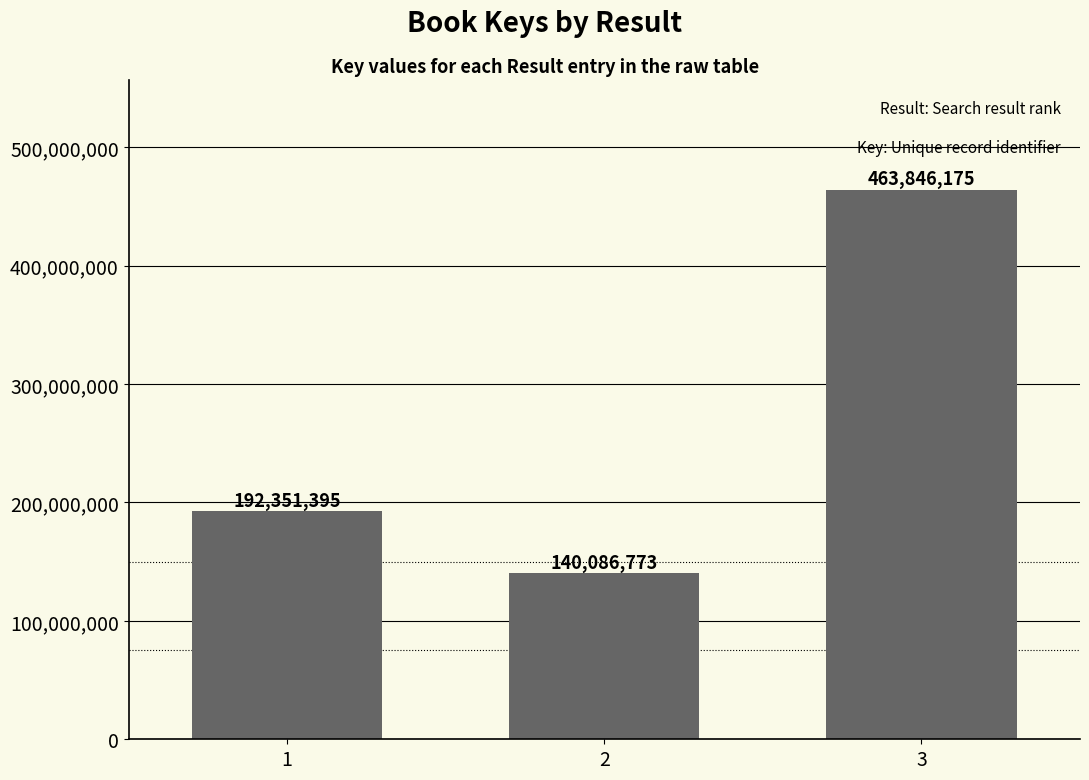

Rank the categories by value from highest to lowest.

3, 1, 2